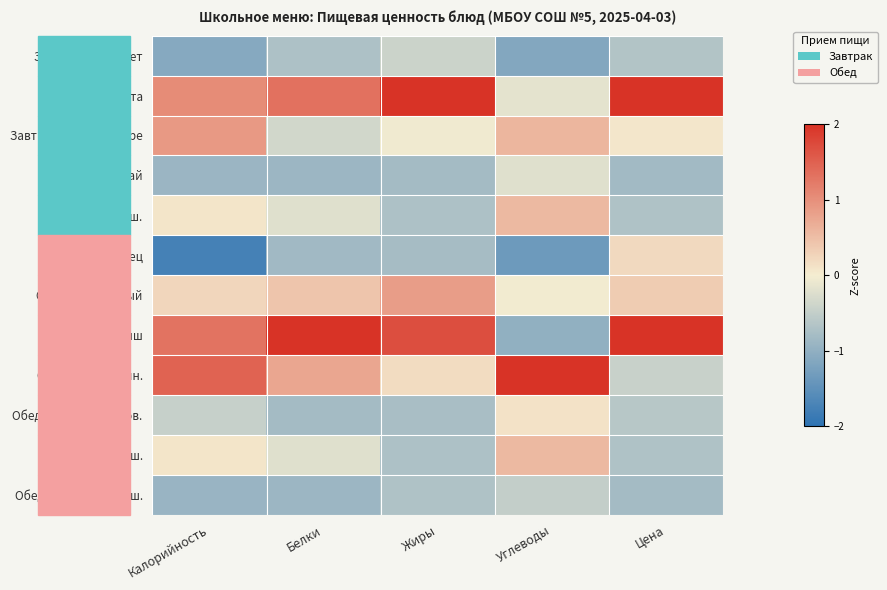

Between Белки and Жиры, which is larger?

Жиры